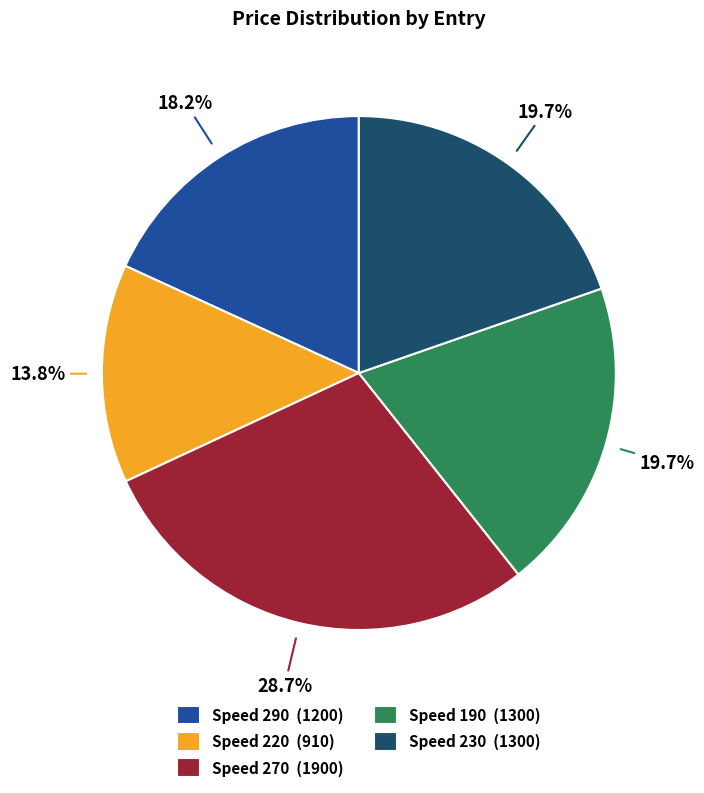

Does Speed 290 (1200) account for over 50% of the chart?

No